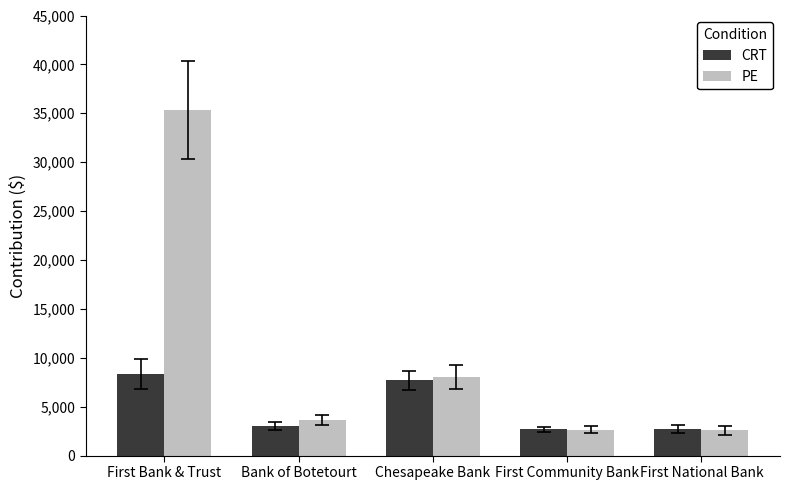

Rank the series by their maximum value, from lowest to highest.

CRT, PE